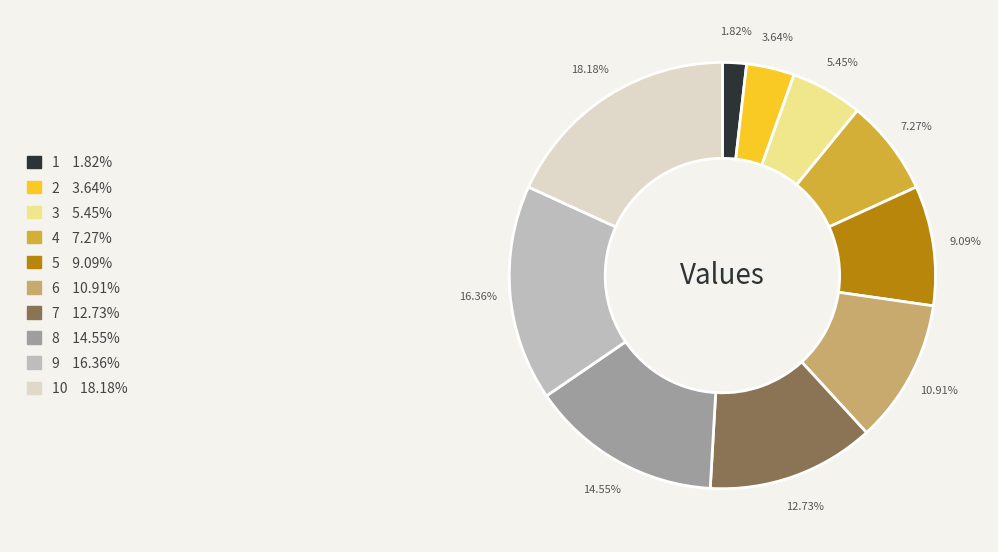

Does any single category account for the majority?

No